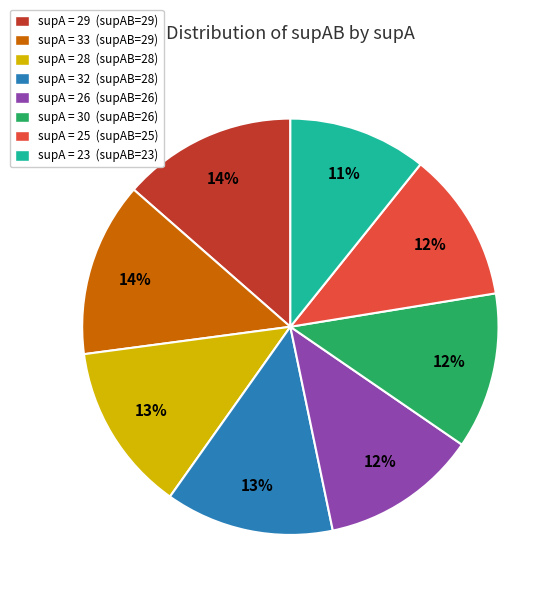

How many slices are in this pie chart?

8